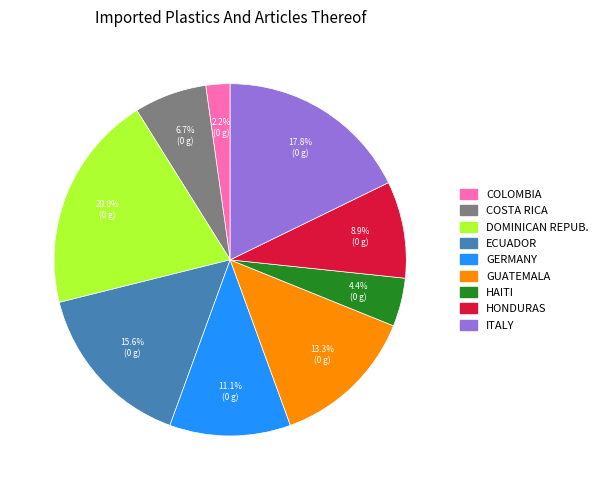

Is there any slice that represents more than half of the pie?

No